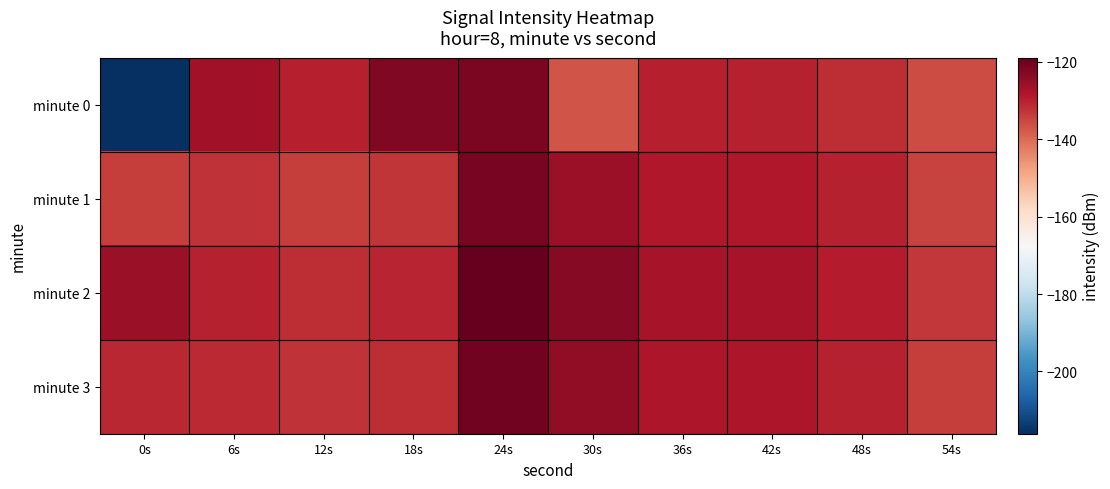

At which category is the sum across all series the highest?

24s